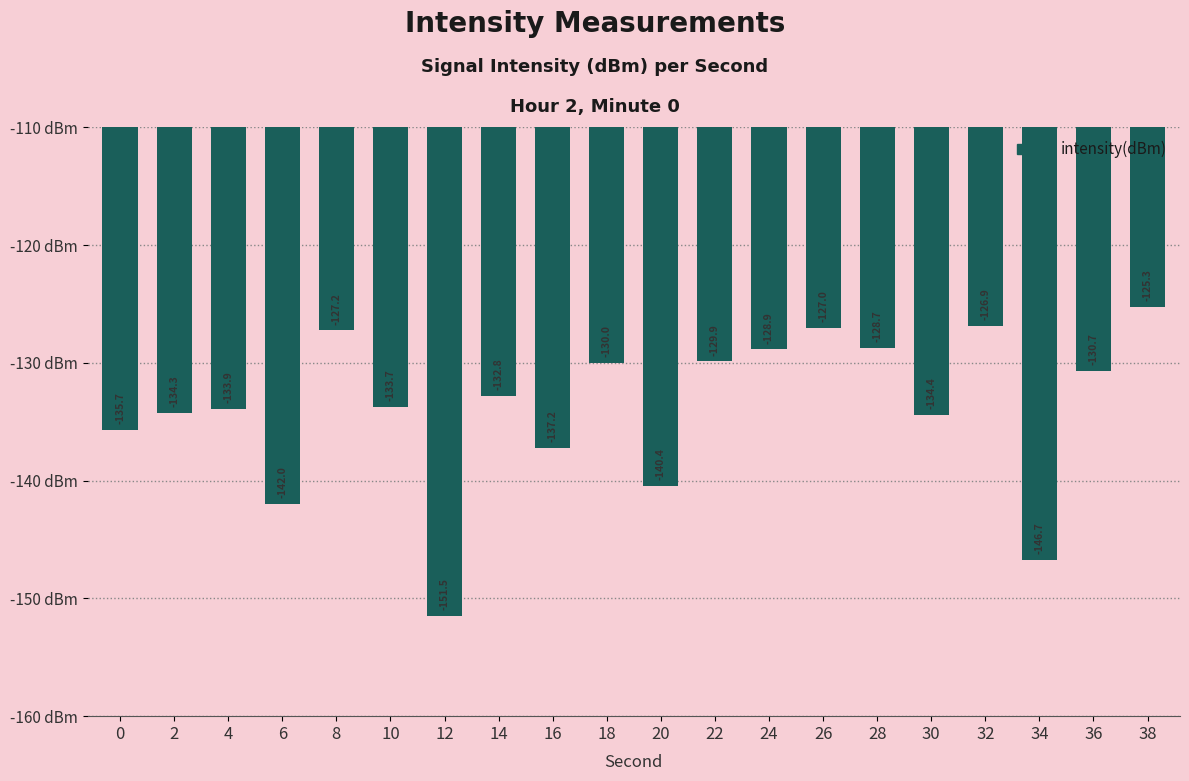

The chart shows a value of -132.8 at 14. True or false?

True